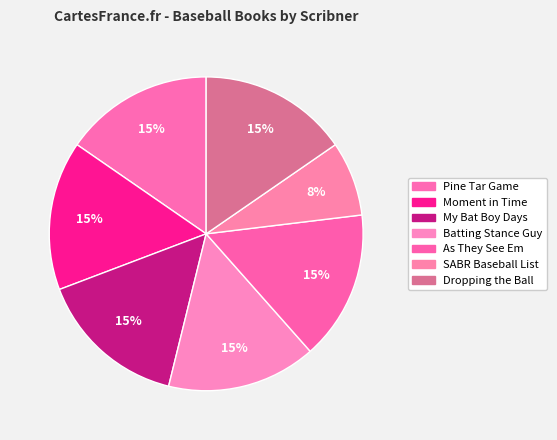

Count the number of slices in the pie.

7